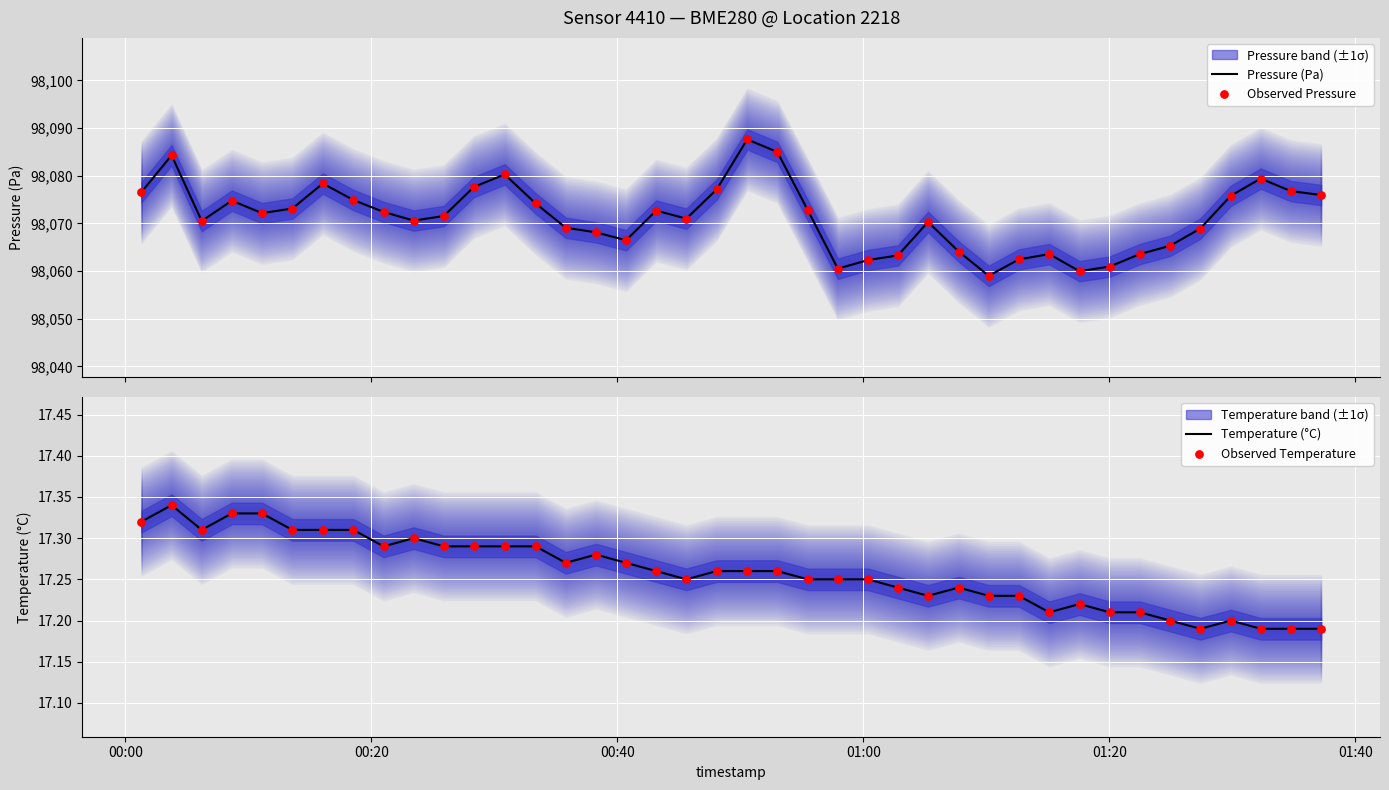

Is the value of Temperature (°C) at 16 greater than the value of Observed Temperature at 27?

Yes